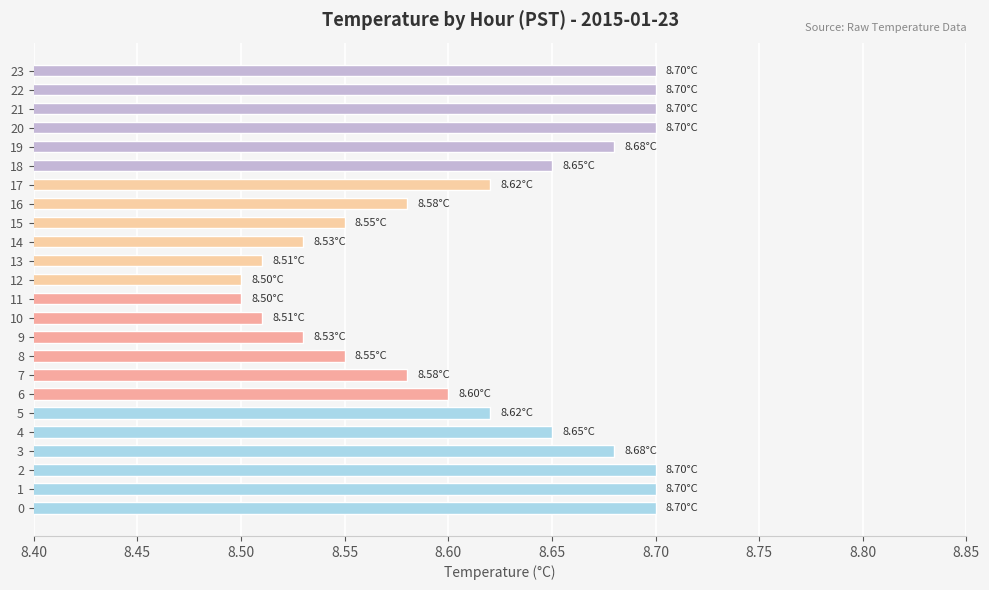

What is the sum of all values?

206.7